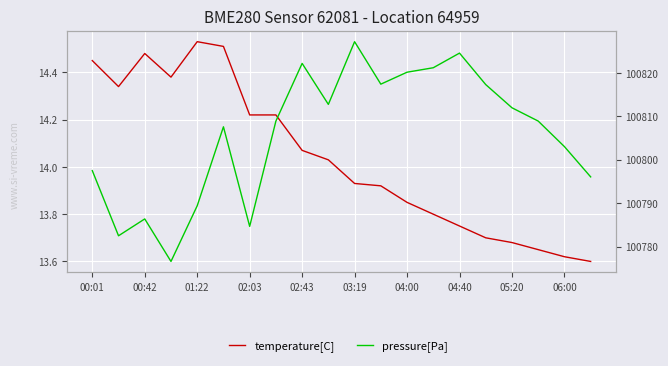

Which series changed the most between 04:40 and 15?

pressure[Pa]